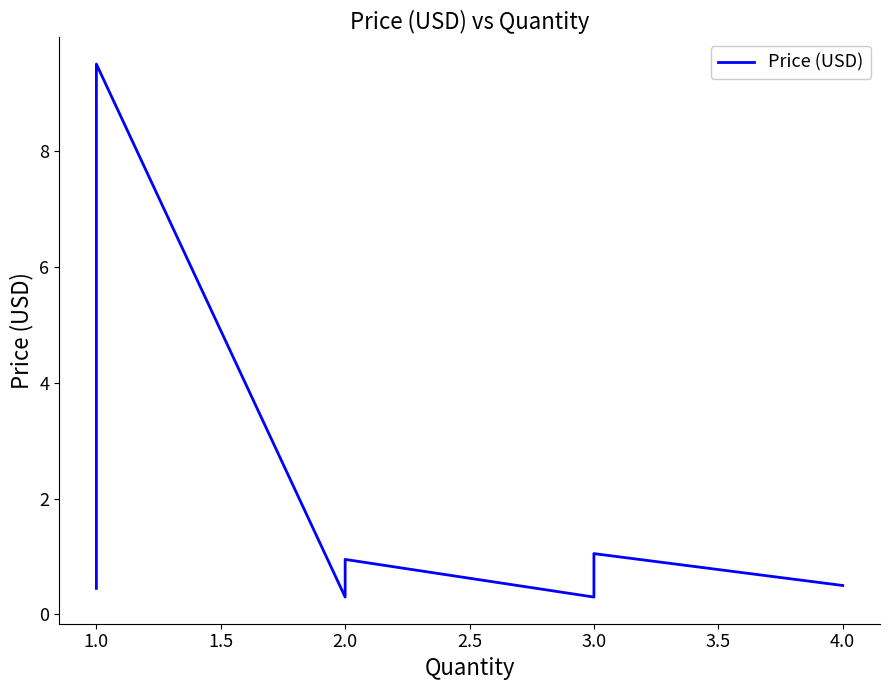

At which label is the value closest to 4?

1.0